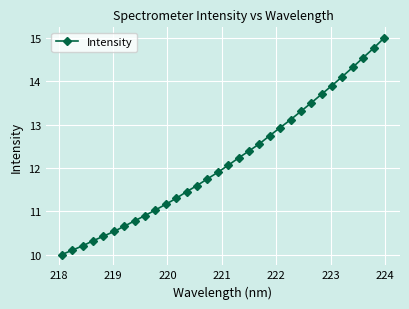

What is the difference between the maximum and minimum values?

5.0